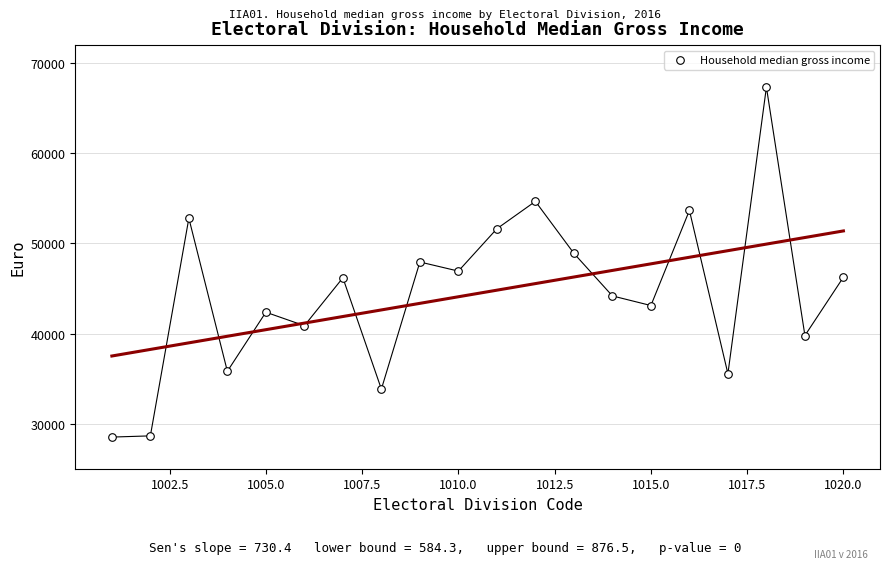

What is the range of Y values (max minus min)?

38824